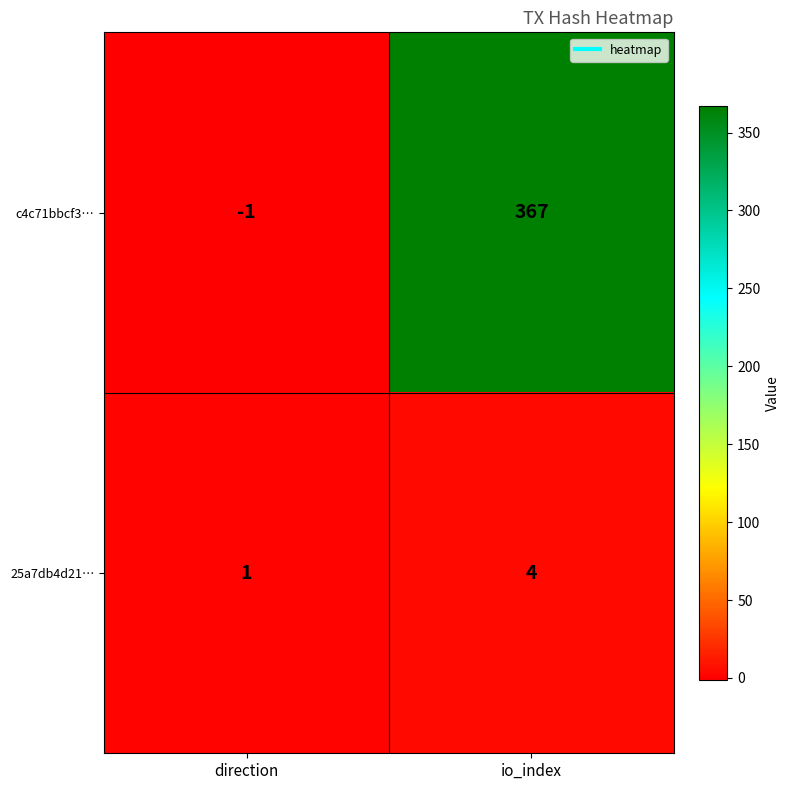

Between direction and io_index, which series saw the biggest shift?

c4c71bbcf3…